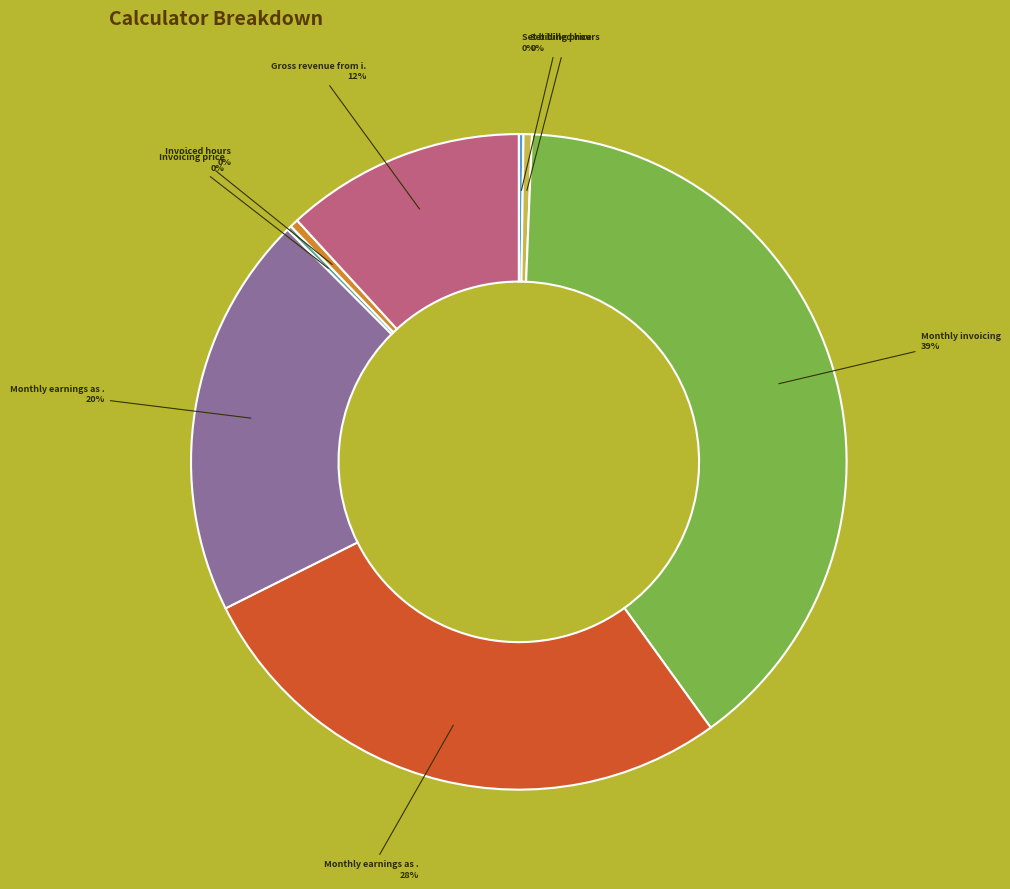

Is there any slice that represents more than half of the pie?

No